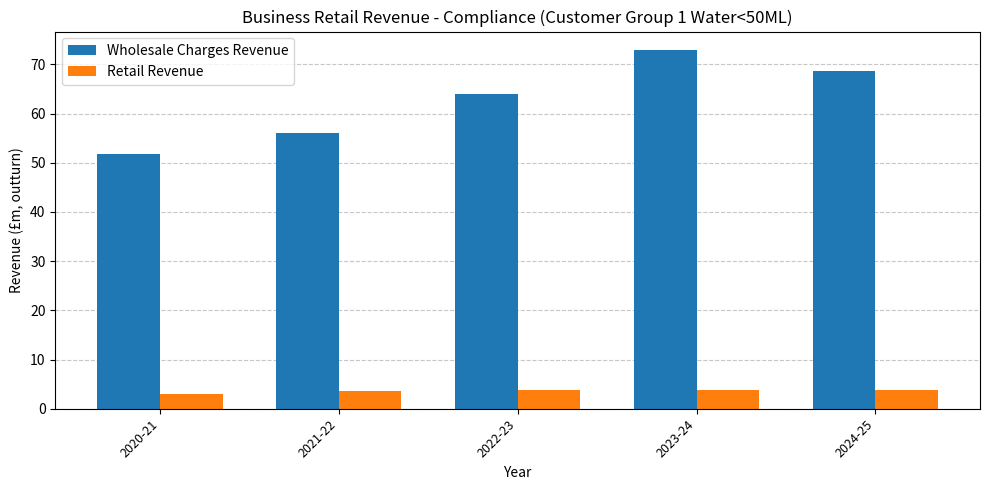

Which series has the widest spread of values?

Wholesale Charges Revenue